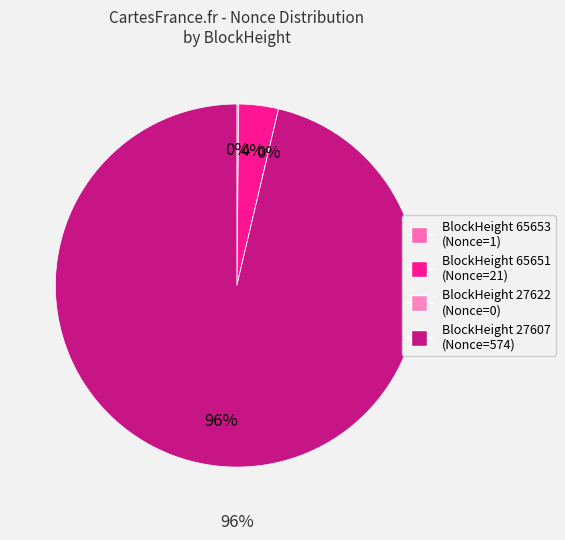

What is the change in value from 65653 to 27607?

+573